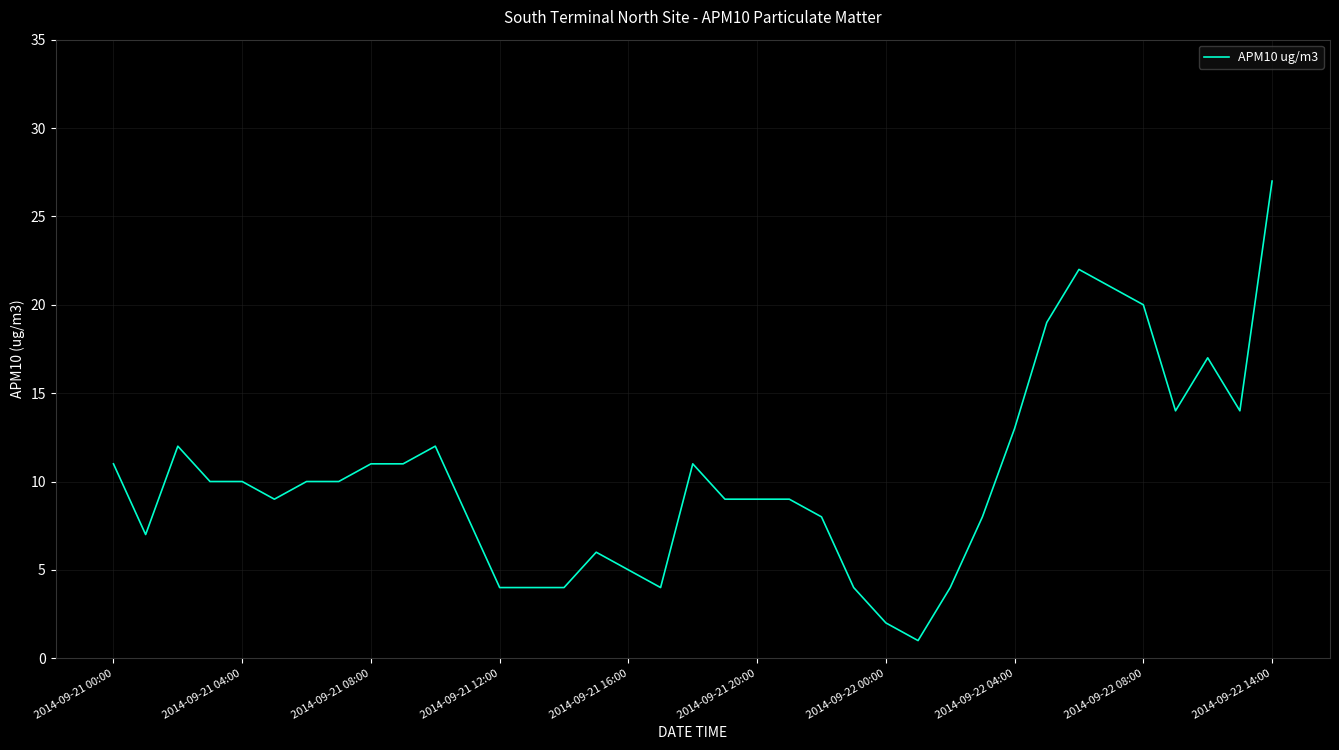

Reading left to right, extract all data points from this chart.

11	7	12	10	10	9	10	10	11	11	12	8	4	4	4	6	5	4	11	9	9	9	8	4	2	1	4	8	13	19	22	21	20	14	17	14	27